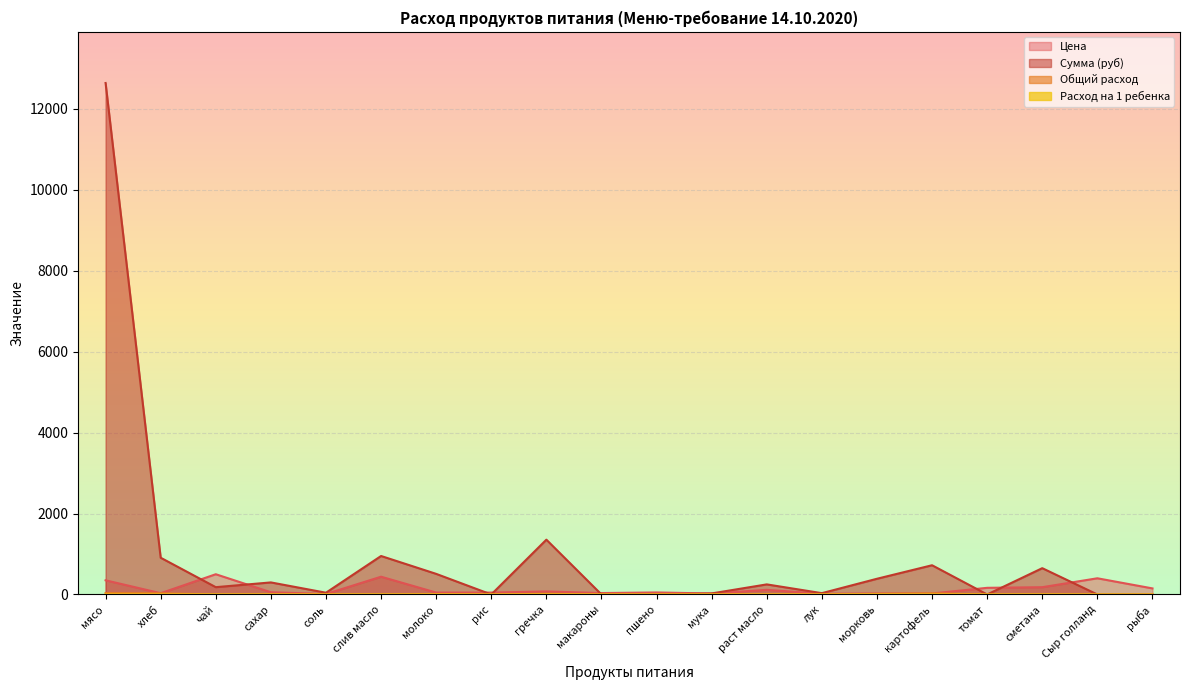

Between гречка and раст масло, which series saw the biggest shift?

Сумма (руб)